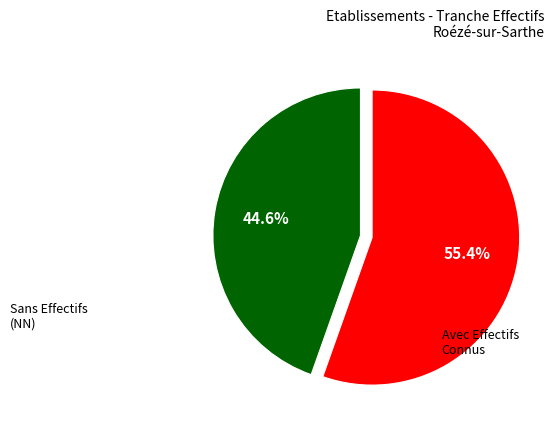

Is there any slice that represents more than half of the pie?

Yes